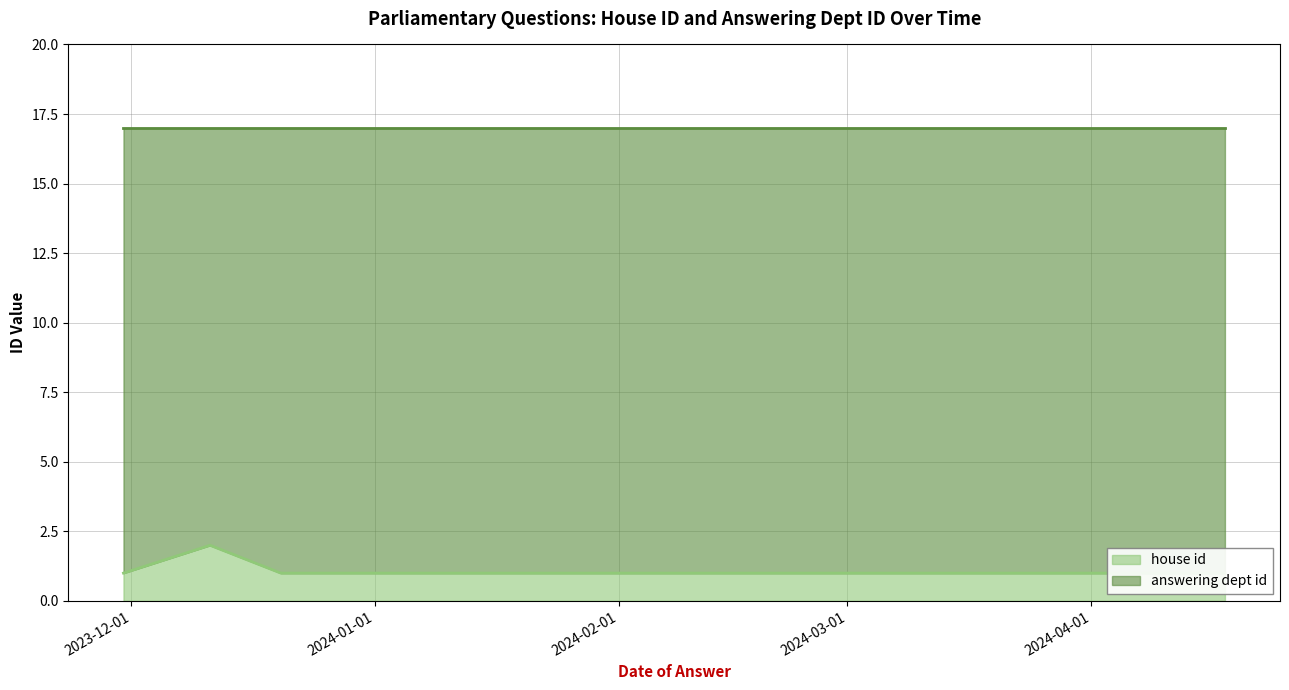

Which series changed the most between 2023-12-20 and 2023-11-30?

house id